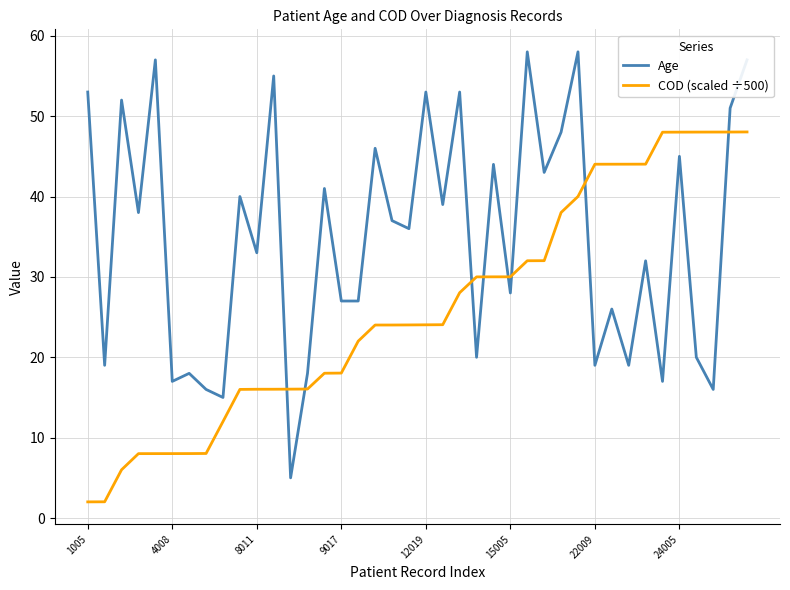

Which series has the largest total across all categories?

Age